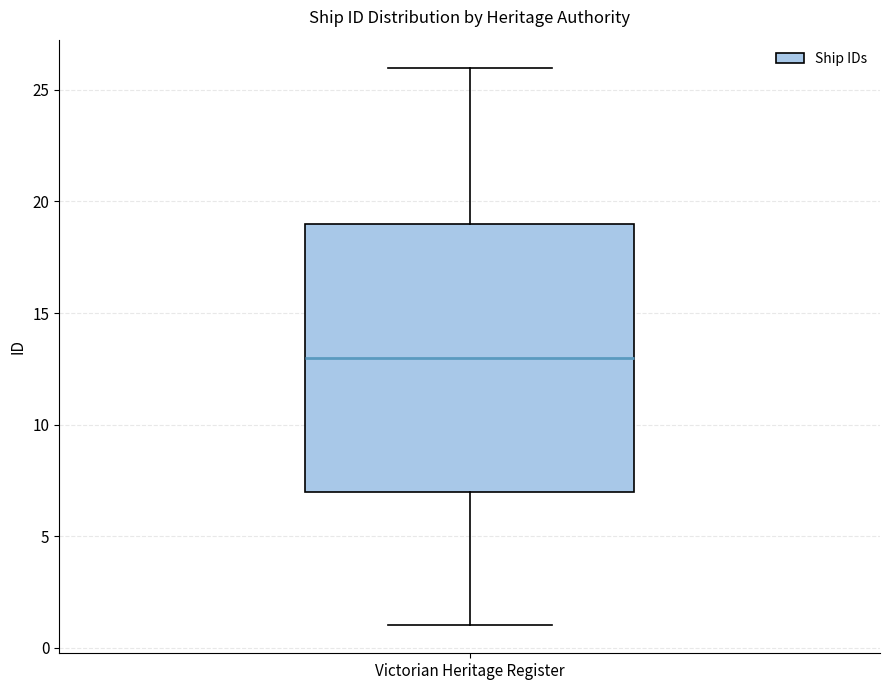

Transcribe this box plot: give where the median line is, the range the box spans, and where the two whiskers end, as read against the y-axis. The values are not printed on the chart, so give them approximately, as read against the axis.

median 13, box 7 to 19, whiskers 1 to 26